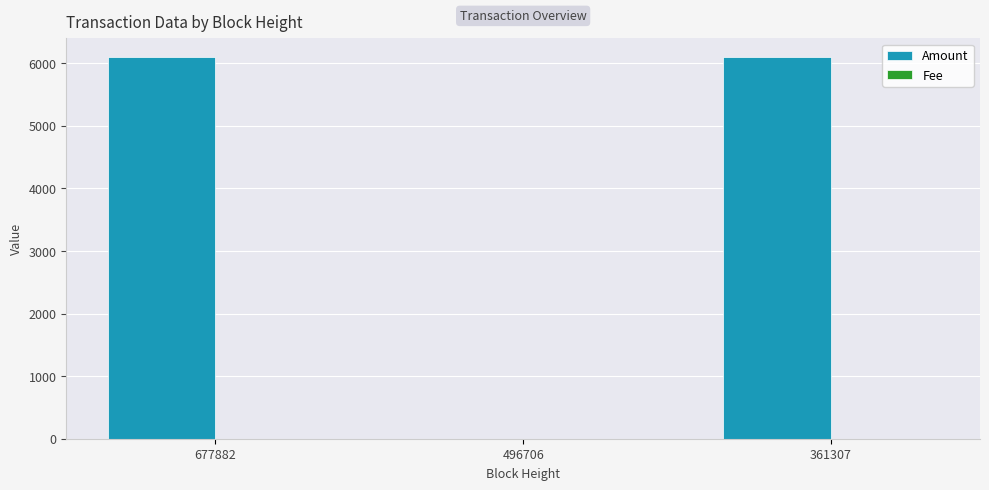

Is it true that Amount equals 6089.0 at 677882?

True